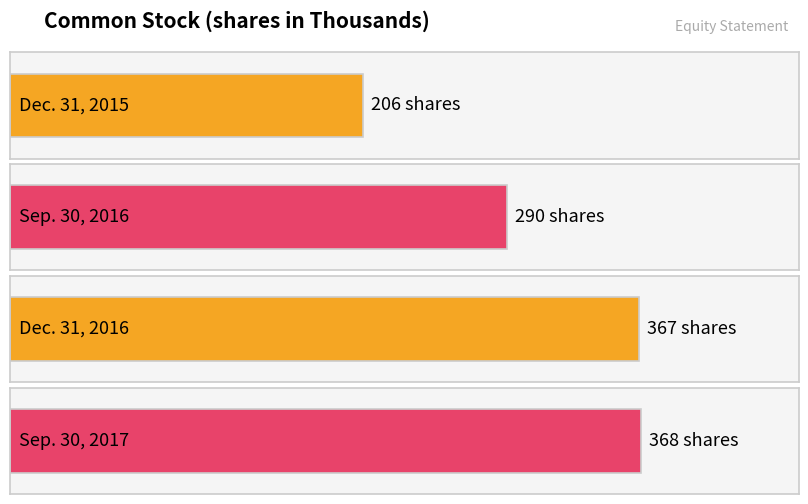

Does the chart contain any negative values?

No